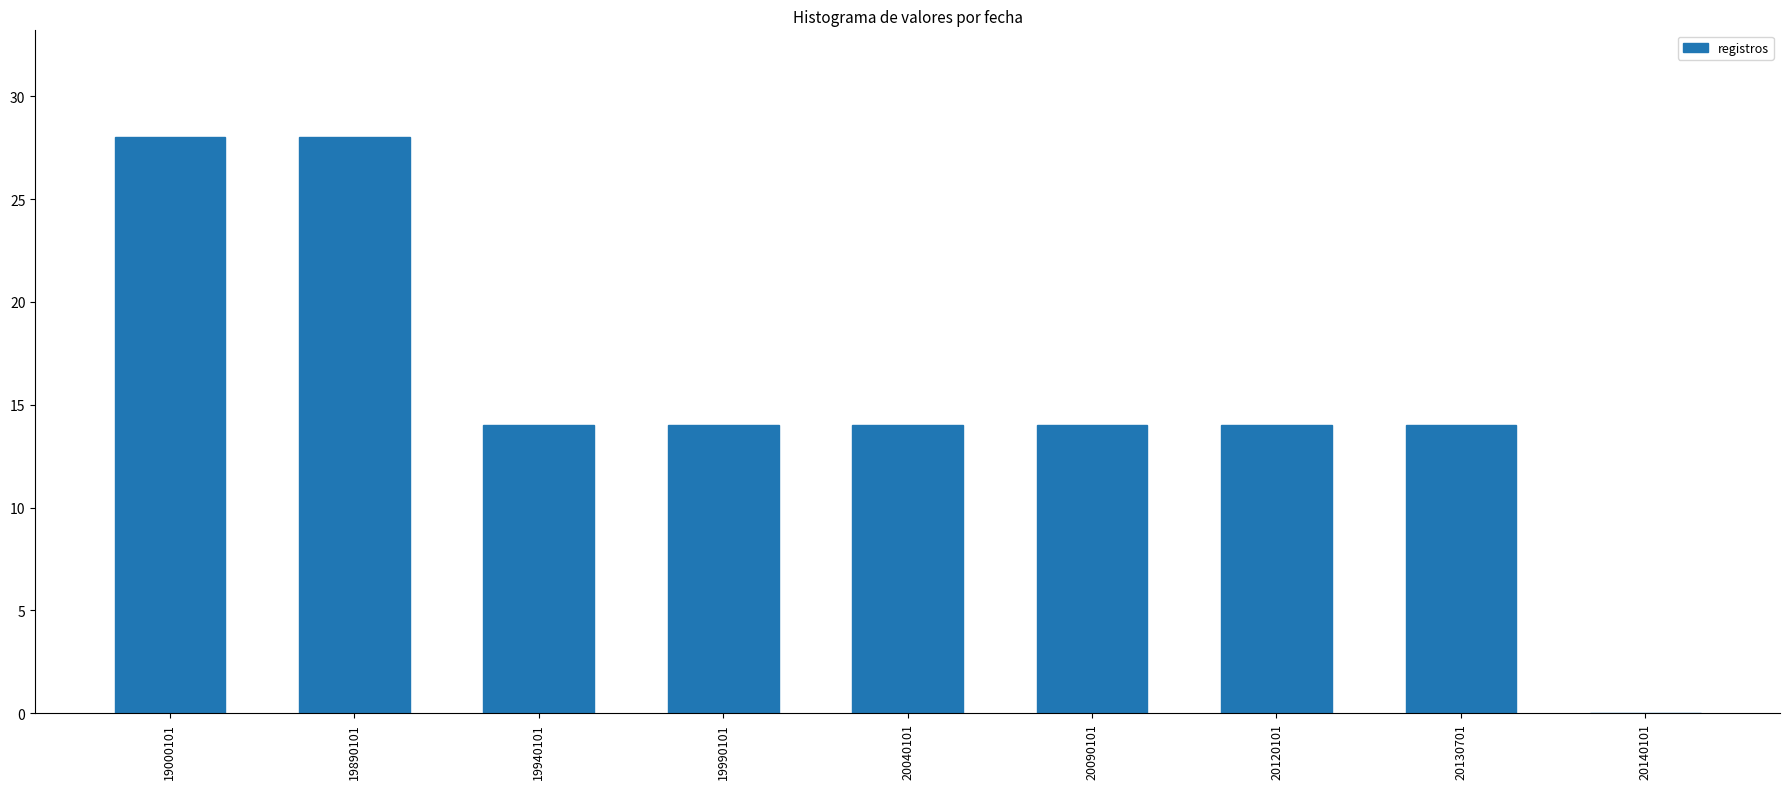

What is the sum of all values?

140